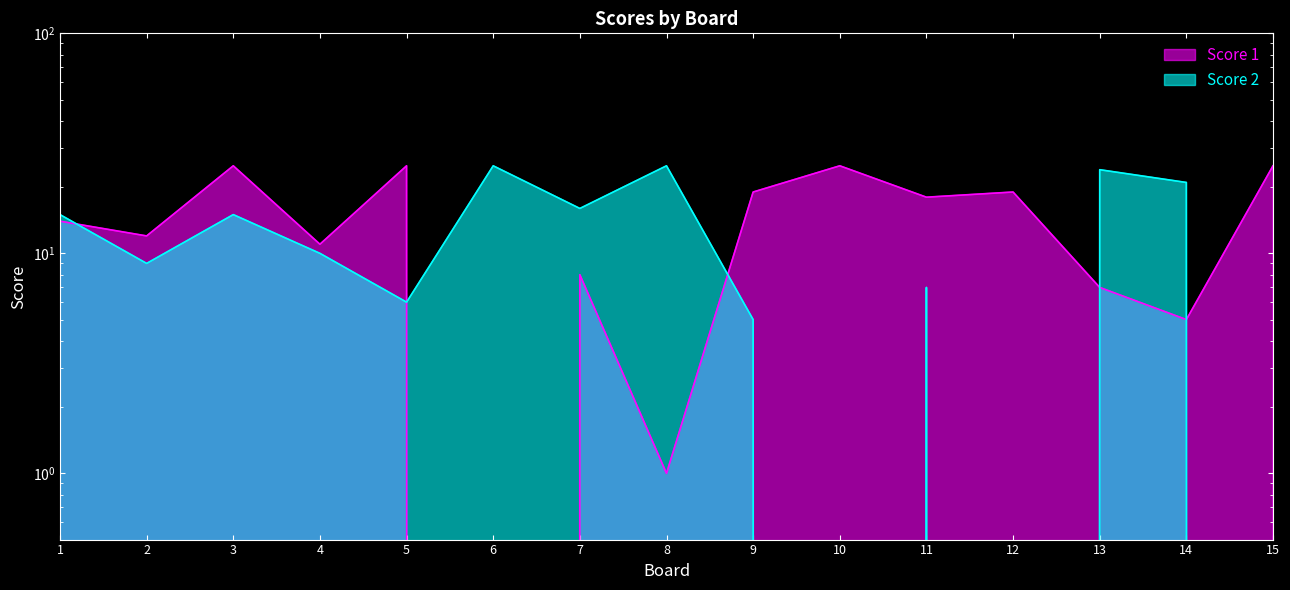

List the labels in order of Score 1 value, largest first.

3, 5, 10, 15, 9, 12, 11, 1, 2, 4, 7, 13, 14, 8, 6